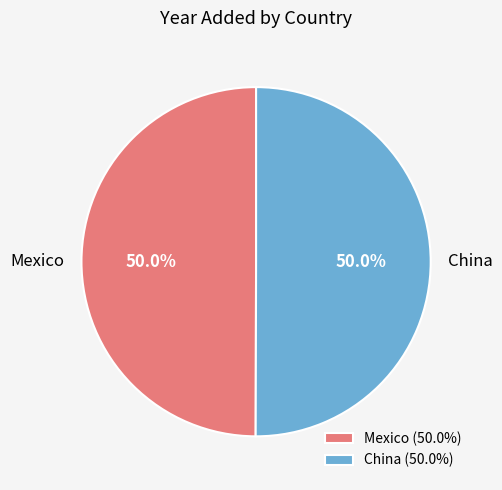

The Mexico slice represents 60% of the pie. True or false?

False